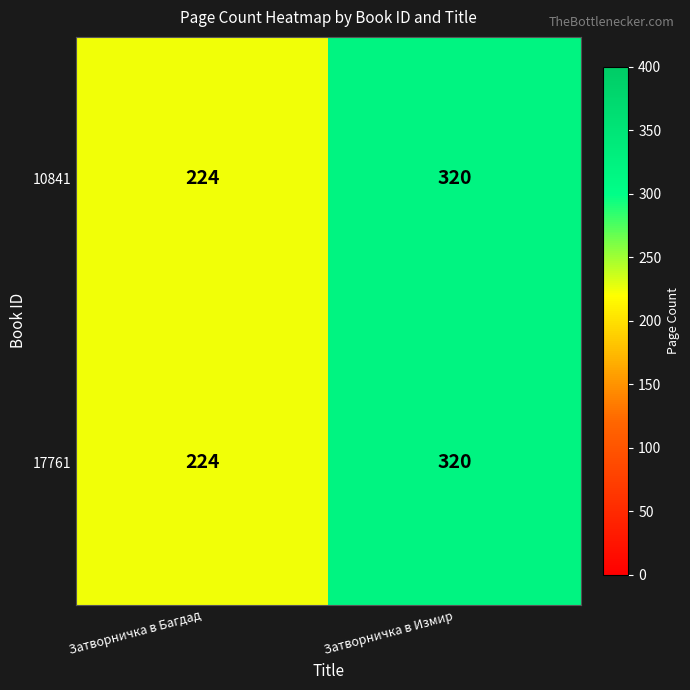

List the labels in order of 10841 value, smallest first.

Затворничка в Багдад, Затворничка в Измир